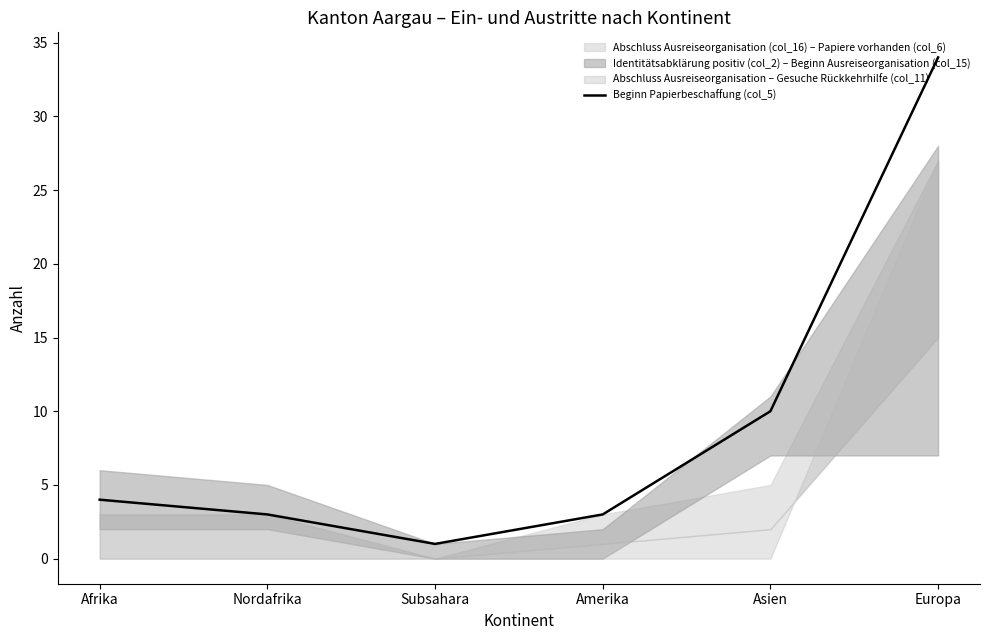

What is the maximum value shown in the chart?

34